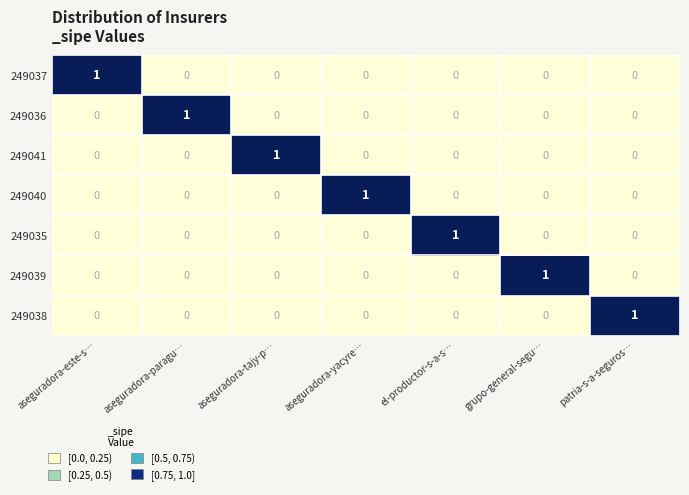

The value of 249039 at aseguradora-yacyre… is 0. True or false?

True